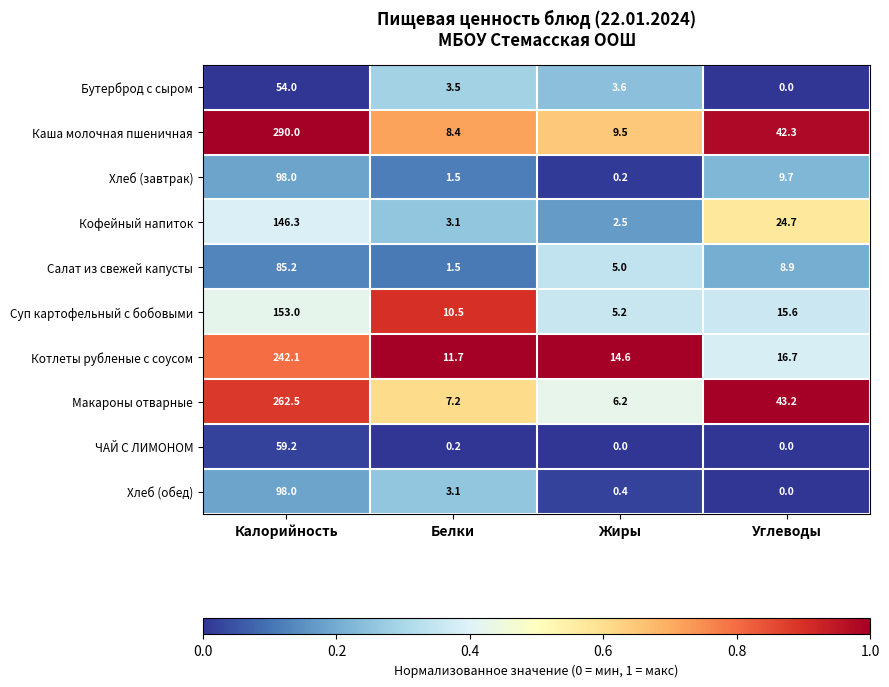

What is the highest value of the Хлеб (завтрак) series?

98.0